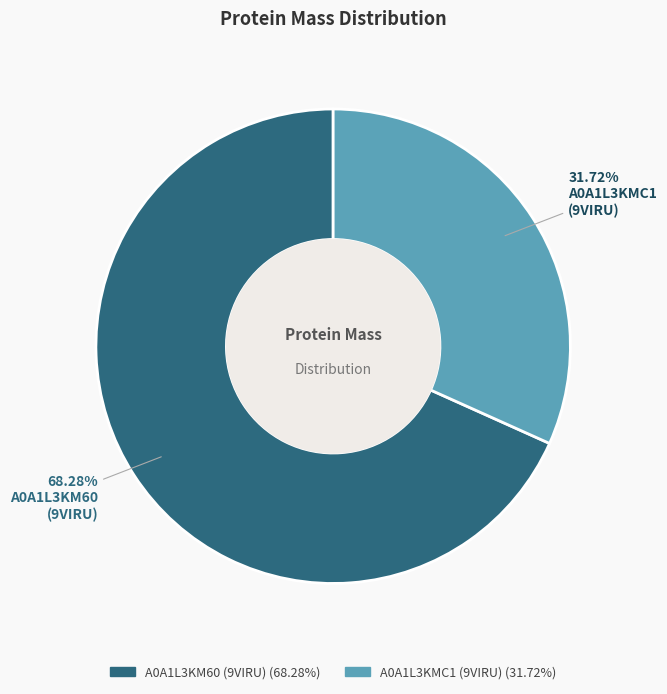

Rank the categories by value from lowest to highest.

tr|A0A1L3KMC1|A0A1L3KMC1_9VIRU, tr|A0A1L3KM60|A0A1L3KM60_9VIRU